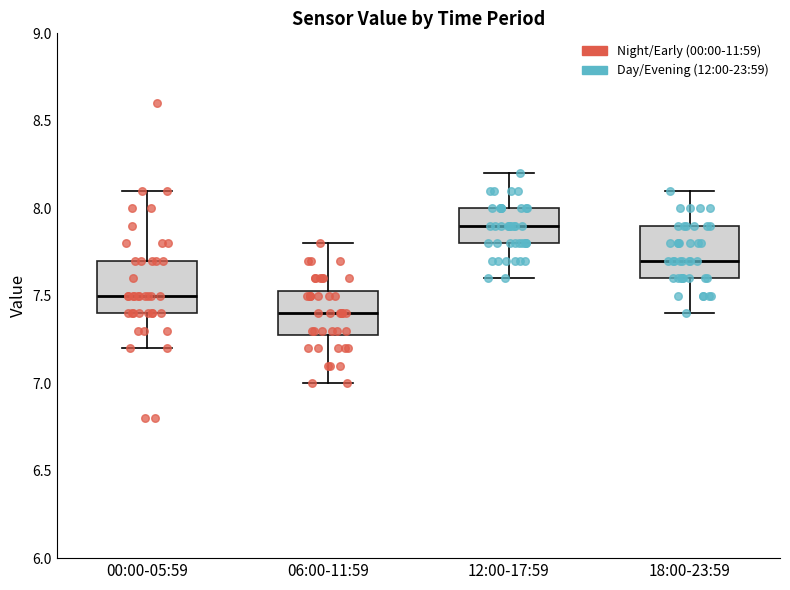

Which box's median line is the highest?

12:00-17:59